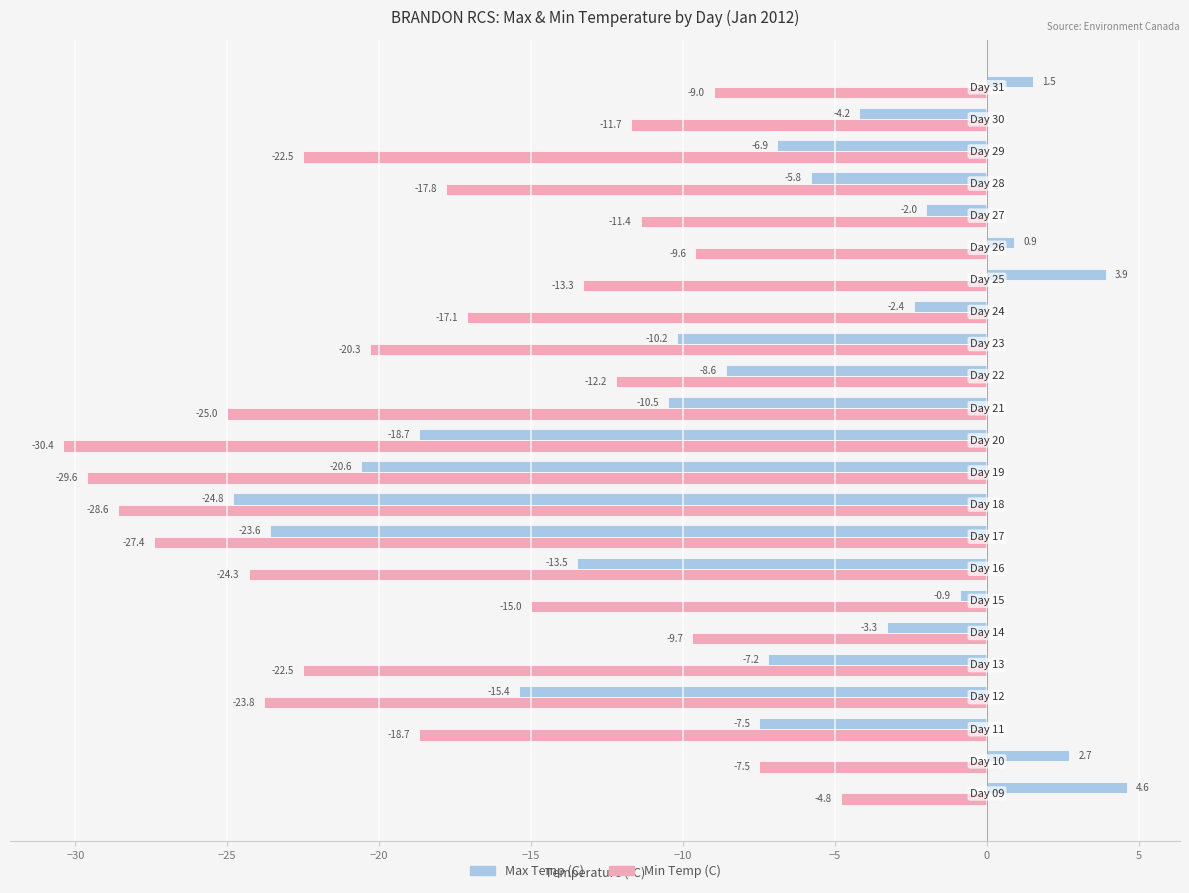

Which series has the largest total across all categories?

Max Temp (C)